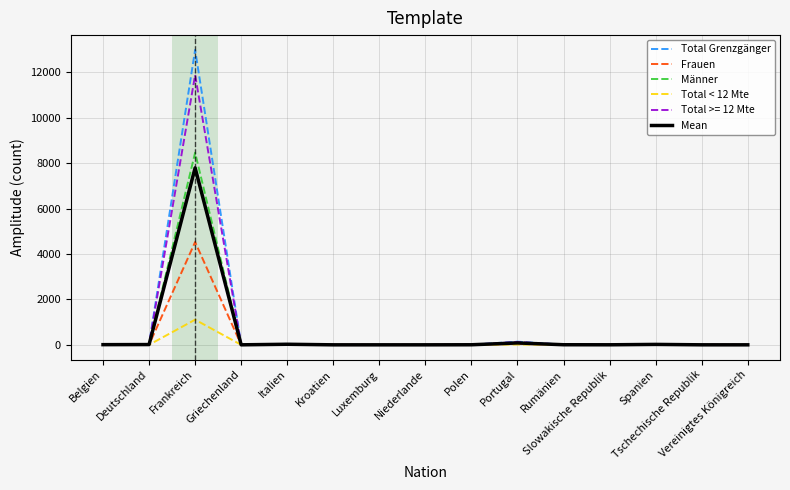

Rank the series by their maximum value, from highest to lowest.

Total Grenzgänger, Total >= 12 Mte, Männer, Mean, Frauen, Total < 12 Mte